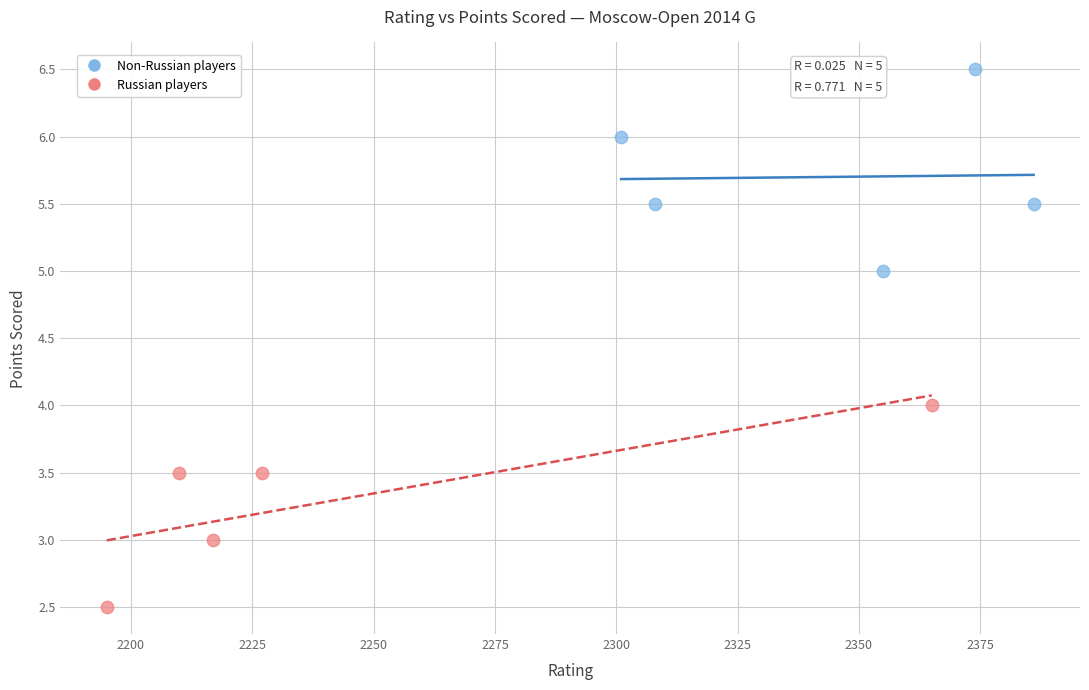

Which series contains the highest Y value?

Non-Russian players